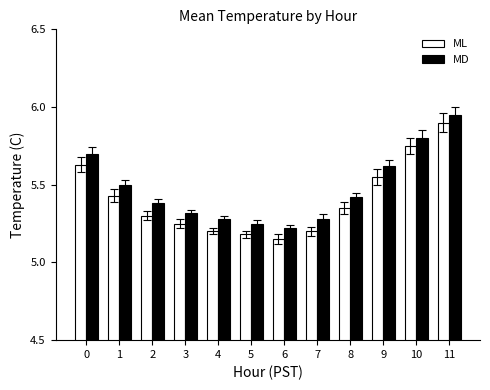

Is it true that ML equals 1.6 at 4?

False